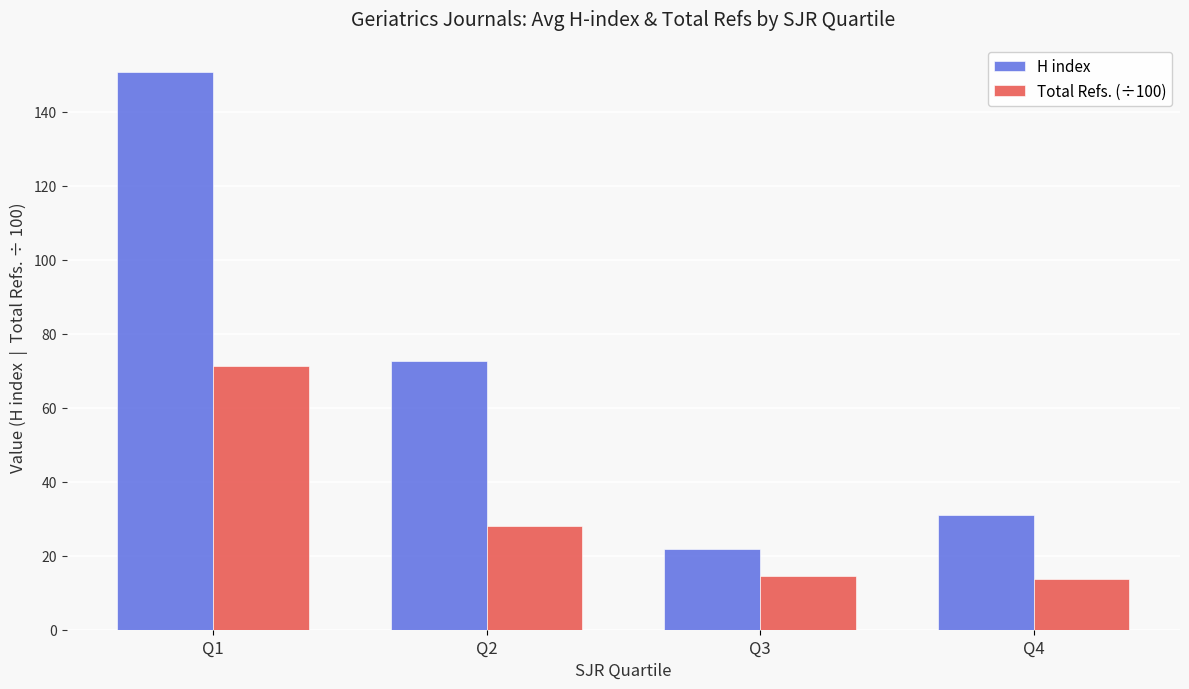

What is the spread (max minus min) of values at Q4?

17.4